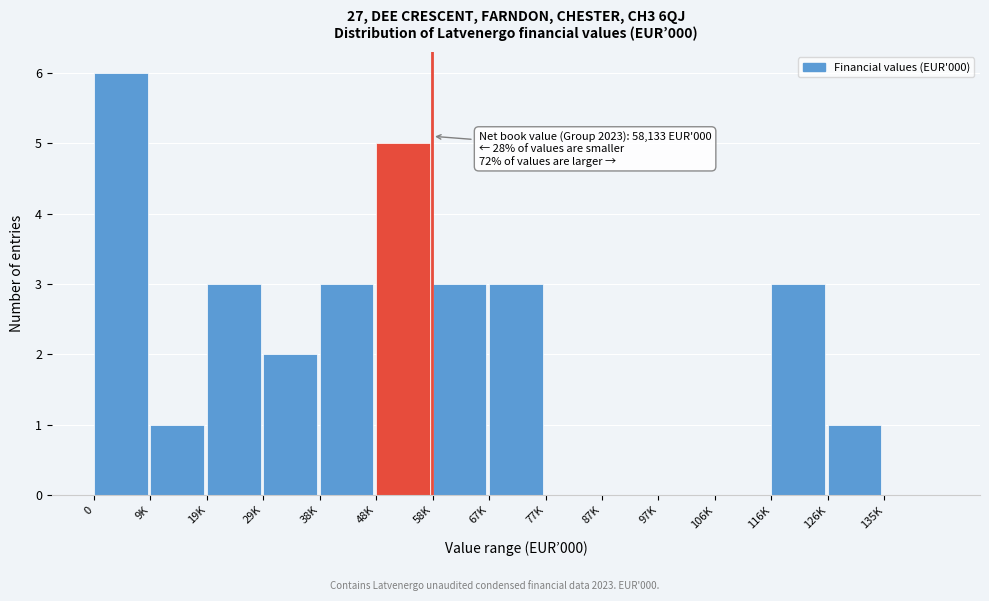

Reading right to left, transcribe all the data shown in this chart.

135K=0	126K=1	116K=3	106K=0	97K=0	87K=0	77K=0	67K=3	58K=3	48K=5	38K=3	29K=2	19K=3	9K=1	0=6